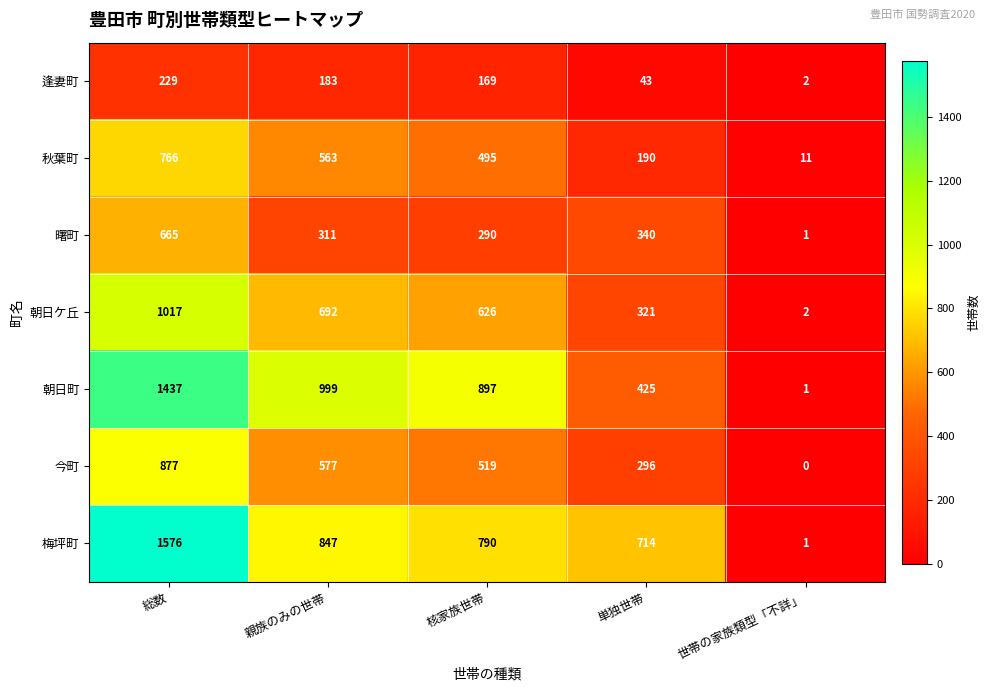

Between 総数 and 核家族世帯, which series saw the biggest shift?

梅坪町